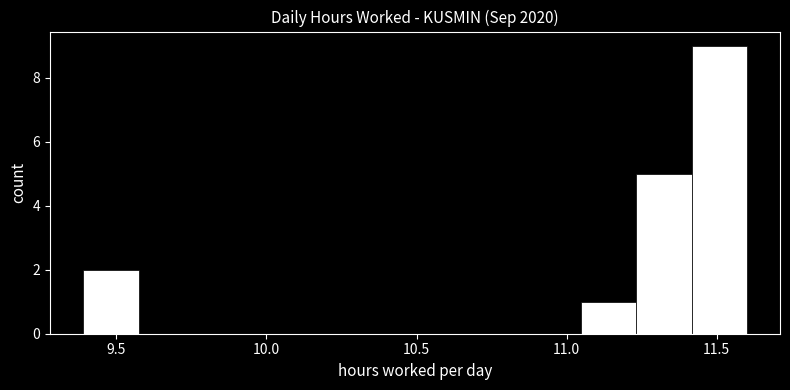

Read against the x-axis, roughly where is the centre of the tallest bar?

11.50